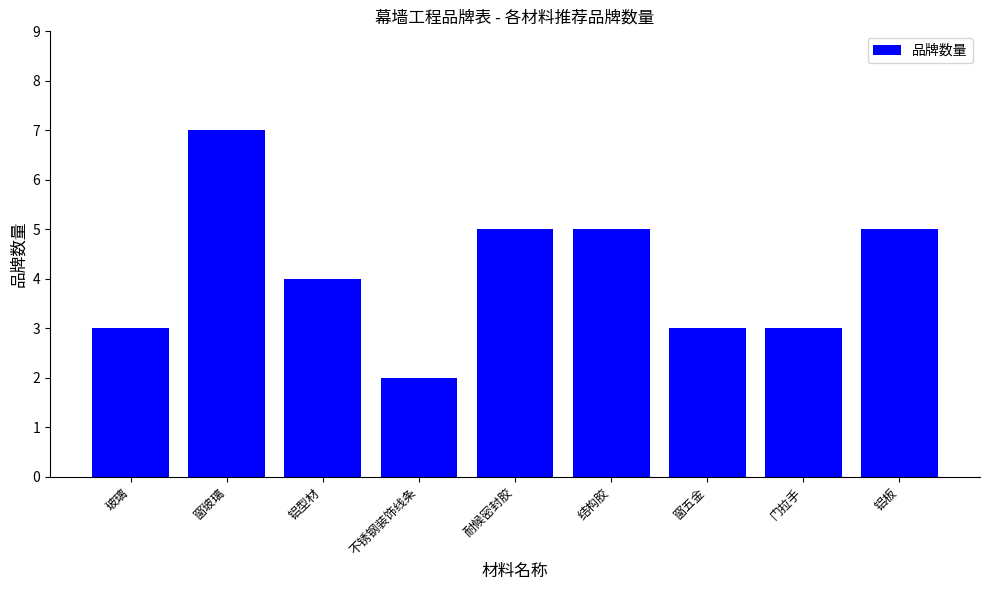

What is the maximum value shown in the chart?

7